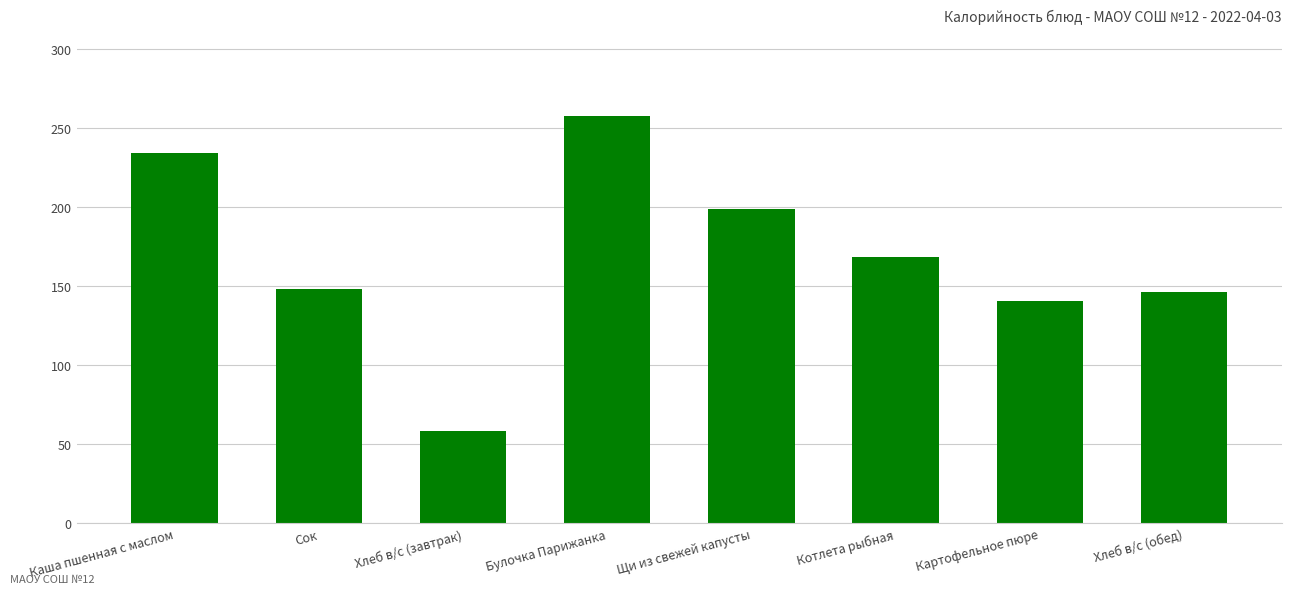

What is the ratio of the value at Хлеб в/с (обед) to the value at Котлета рыбная?

0.9